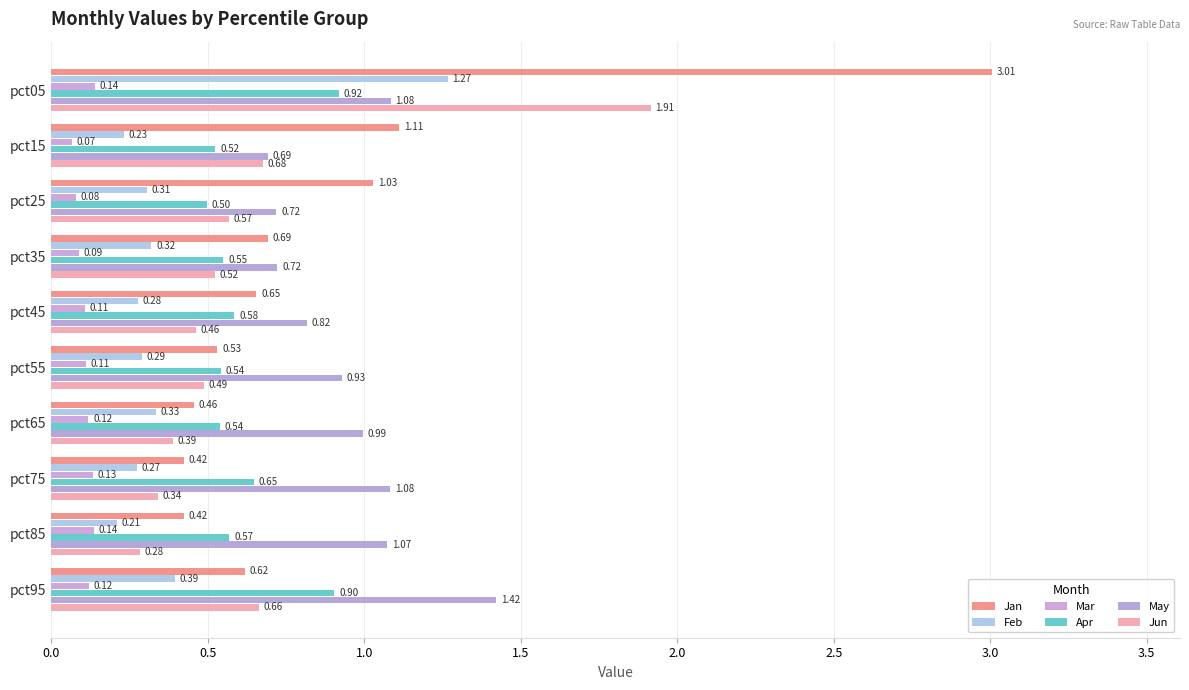

How many series are shown in this chart?

6